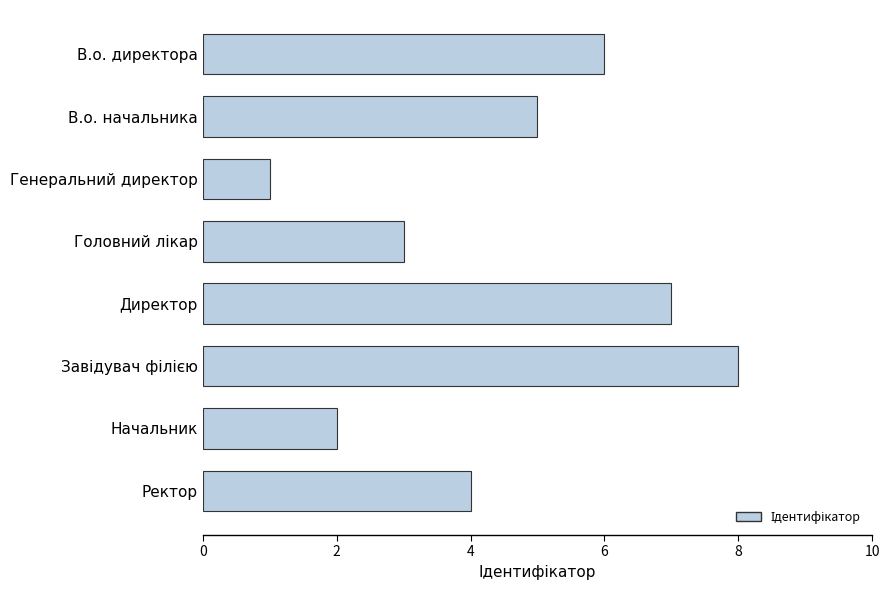

What is the minimum value shown in the chart?

1